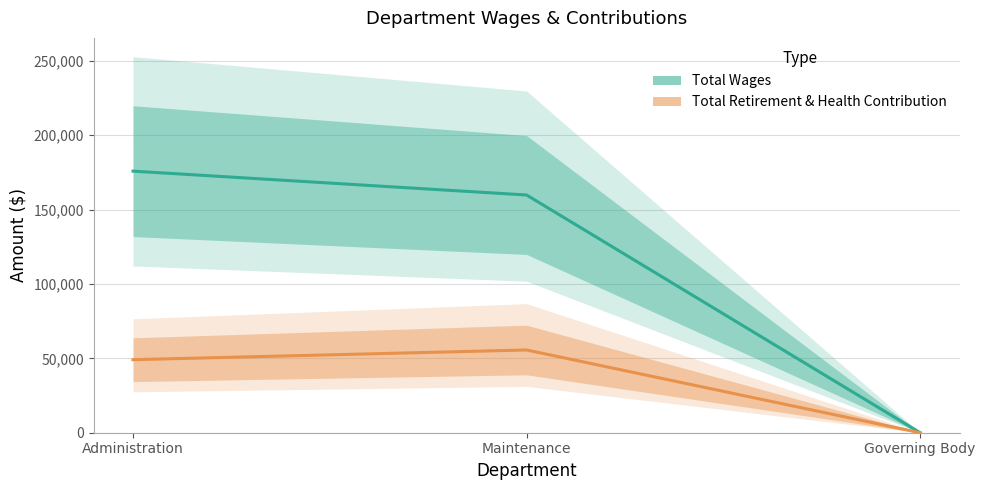

Which category has the highest value in the Total Retirement & Health Contribution series?

Maintenance